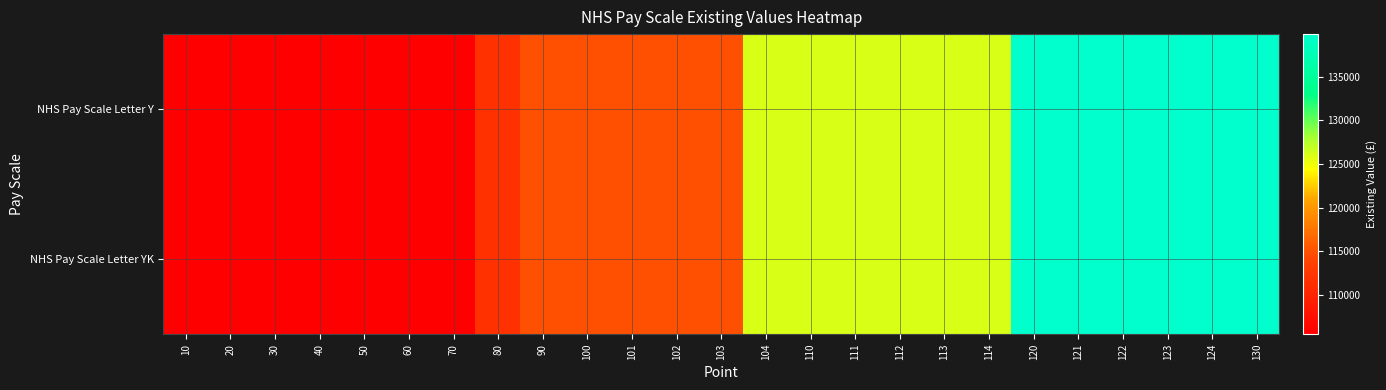

What is the total value across all series at 123?

279764